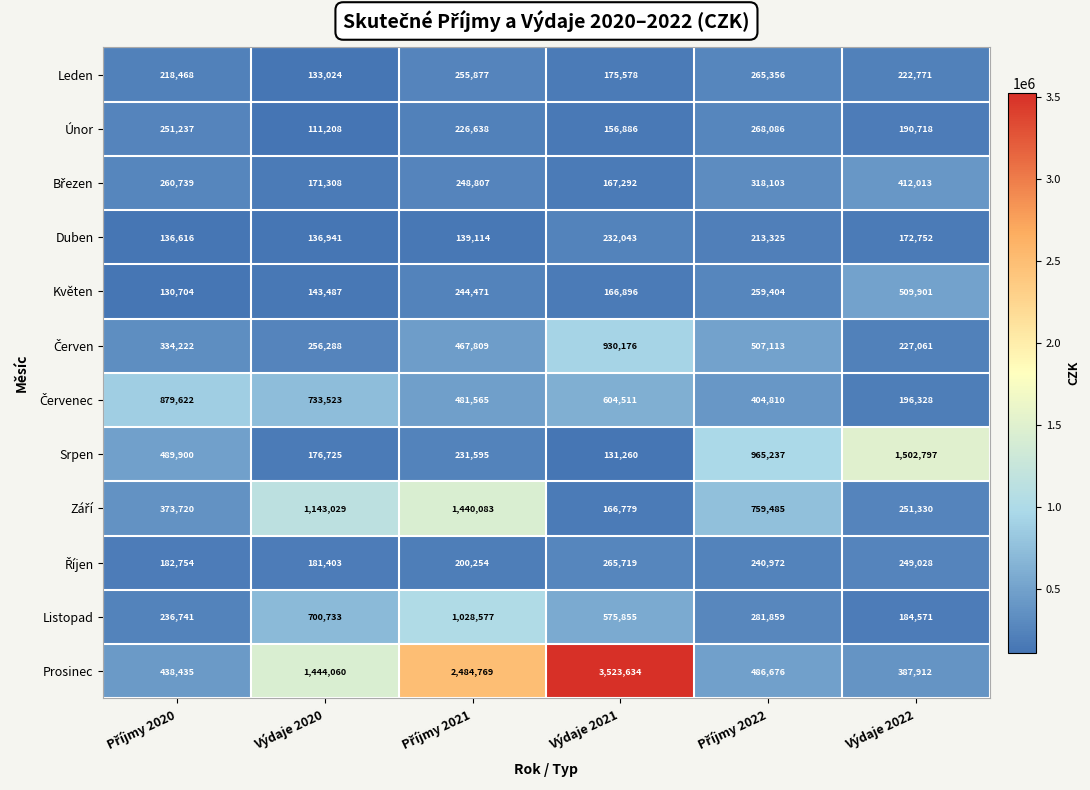

Which series has the largest total across all categories?

Prosinec